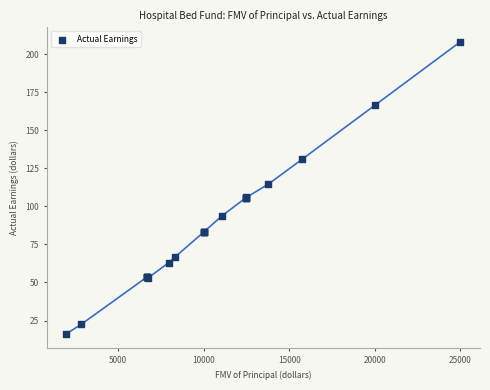

What Y value in the scatter plot is closest to 112?

114.6